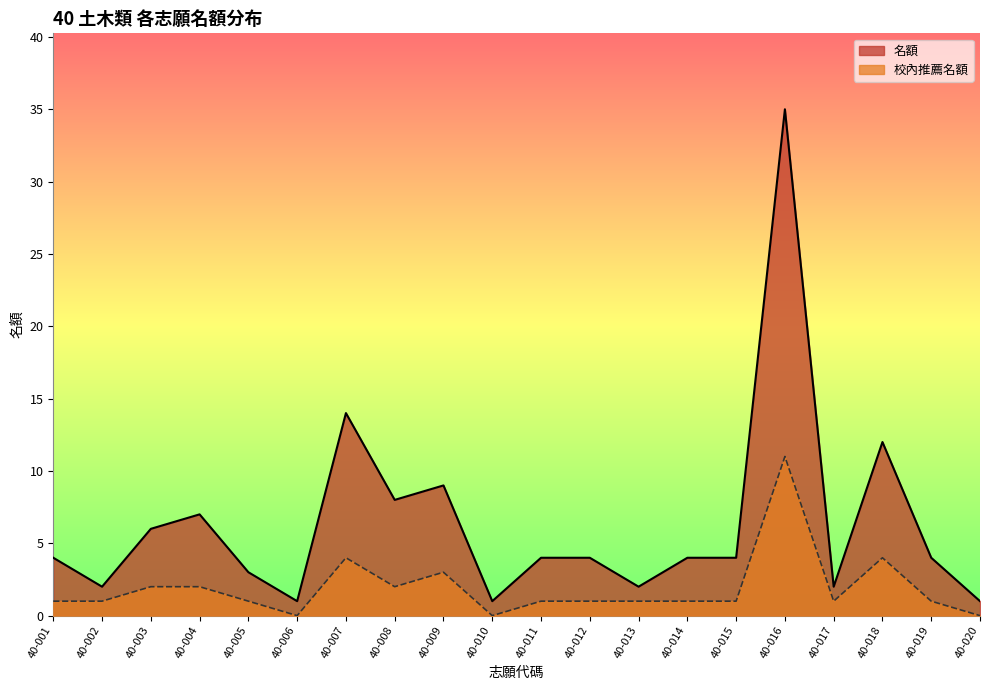

How many values in the 名額 series exceed 4?

7